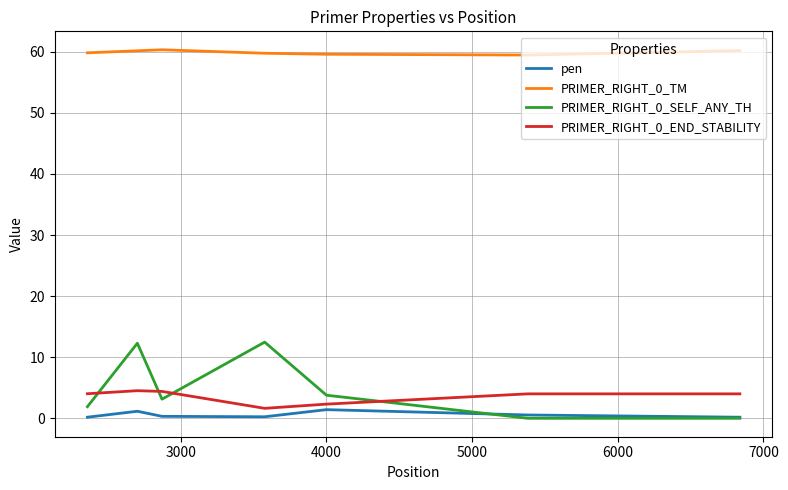

What is the lowest value of the PRIMER_RIGHT_0_TM series?

59.5